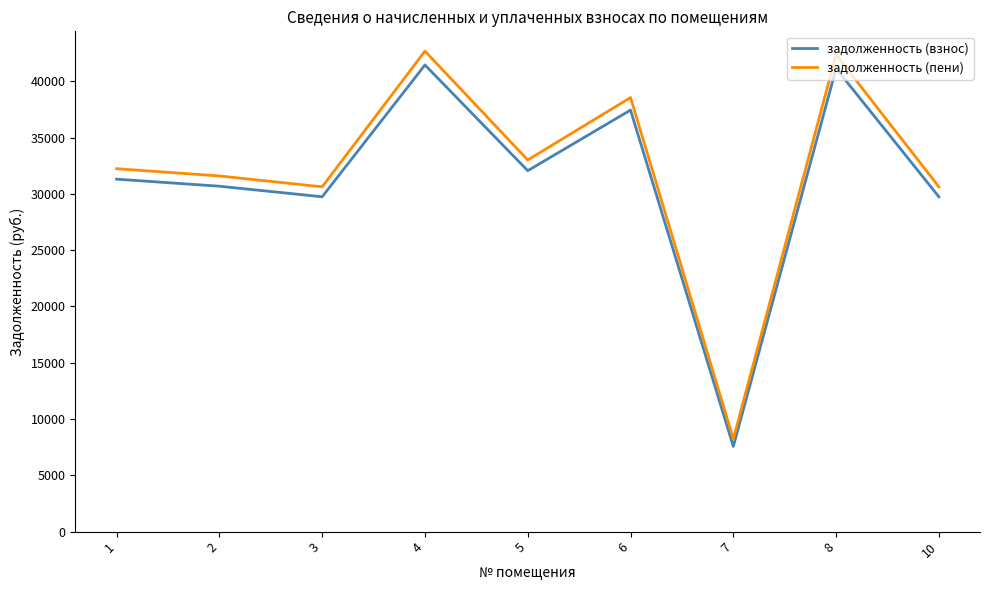

What is the minimum value shown in the chart?

7566.3